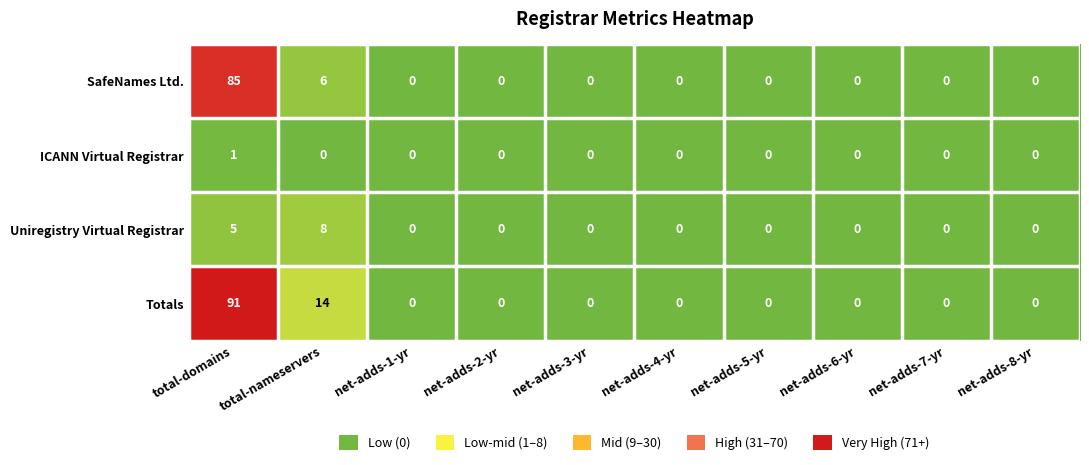

What is the difference between the second highest and second lowest values in the SafeNames Ltd. series?

6